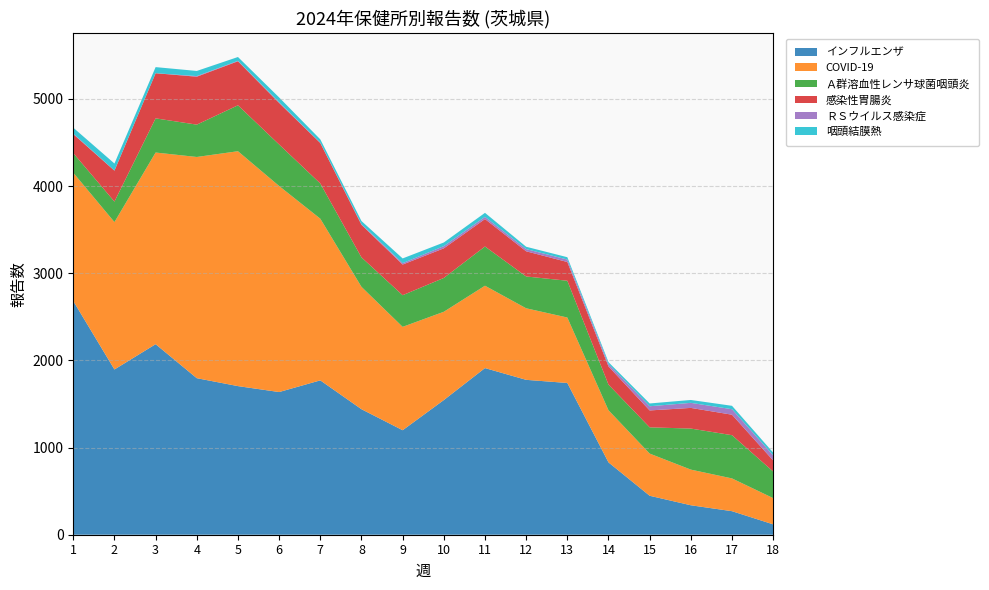

Reading right to left, list all the values displayed in this chart.

インフルエンザ: 18=119	17=270	16=338	15=447	14=830	13=1741	12=1777	11=1912	10=1545	9=1199	8=1440	7=1771	6=1637	5=1705	4=1796	3=2186	2=1896	1=2681
COVID-19: 18=301	17=376	16=409	15=484	14=598	13=751	12=821	11=945	10=1013	9=1186	8=1404	7=1855	6=2364	5=2695	4=2538	3=2199	2=1691	1=1472
Ａ群溶血性レンサ球菌咽頭炎: 18=305	17=496	16=471	15=301	14=294	13=422	12=365	11=450	10=388	9=363	8=338	7=404	6=476	5=527	4=371	3=392	2=235	1=225
感染性胃腸炎: 18=127	17=235	16=237	15=194	14=209	13=215	12=289	11=315	10=340	9=352	8=374	7=464	6=477	5=505	4=550	3=518	2=355	1=218
ＲＳウイルス感染症: 18=58	17=63	16=58	15=48	14=27	13=28	12=25	11=25	10=25	9=16	8=6	7=4	6=7	5=5	4=7	3=0	2=1	1=6
咽頭結膜熱: 18=32	17=39	16=33	15=32	14=22	13=27	12=27	11=46	10=42	9=54	8=37	7=38	6=56	5=44	4=59	3=70	2=81	1=68